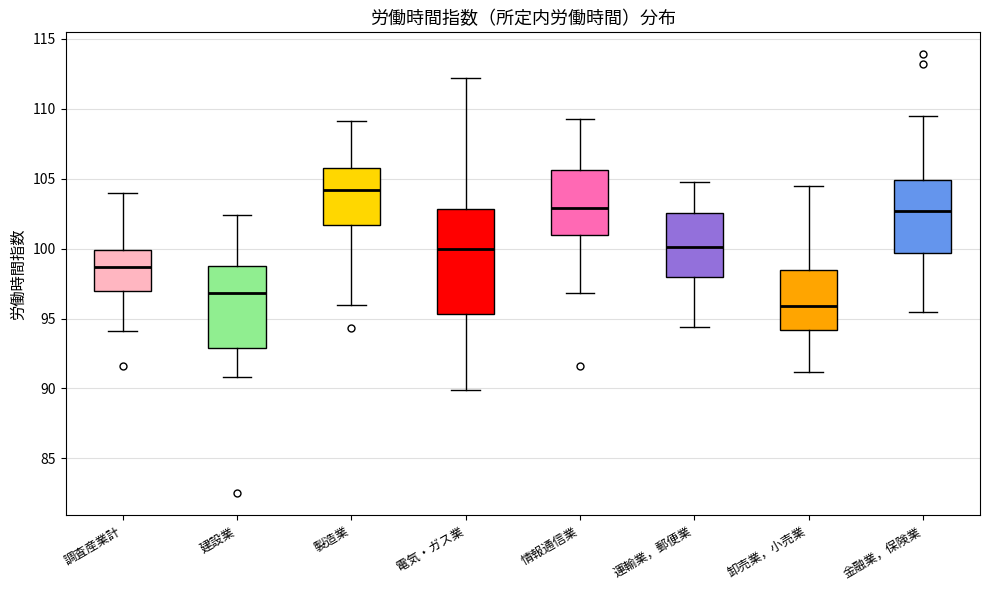

Comparing the boxes themselves (not the whiskers), which one is the tallest?

電気・ガス業